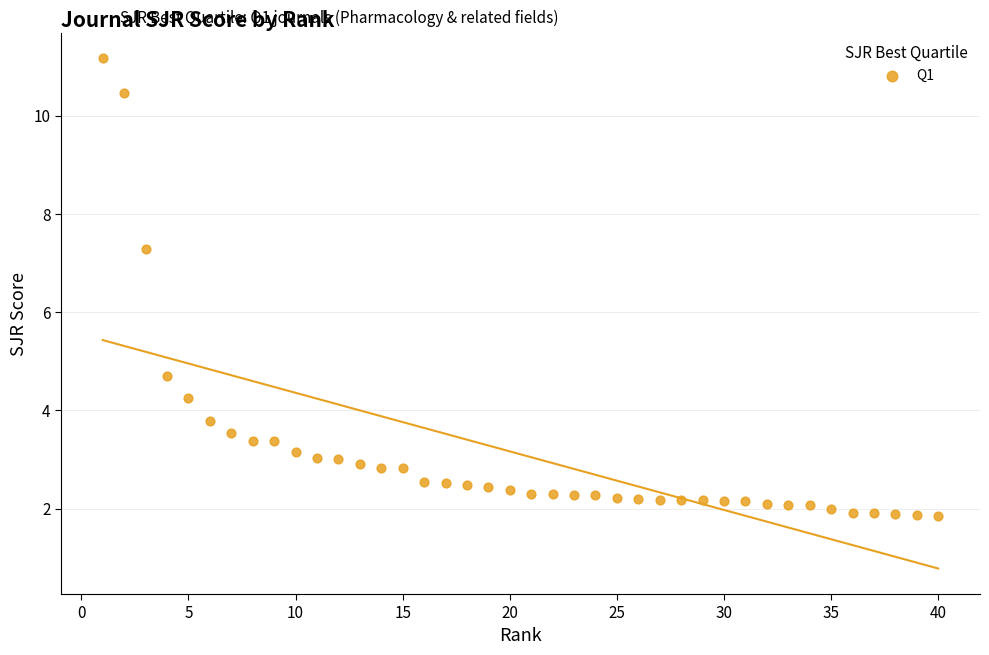

What is the range of Y values (max minus min)?

9.3